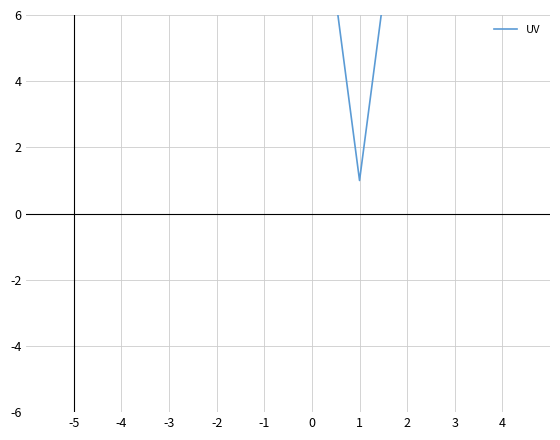

How many lines are shown in the chart?

1